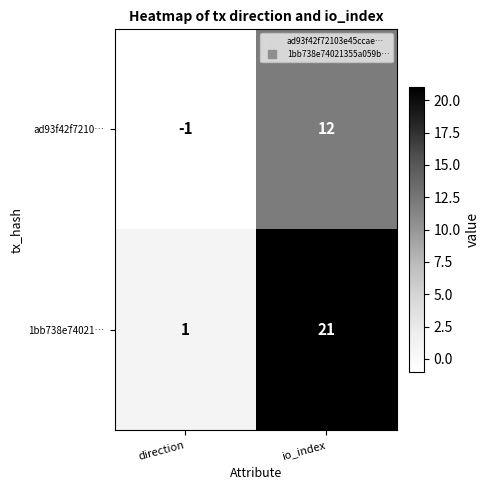

Count the number of data series in this chart.

2